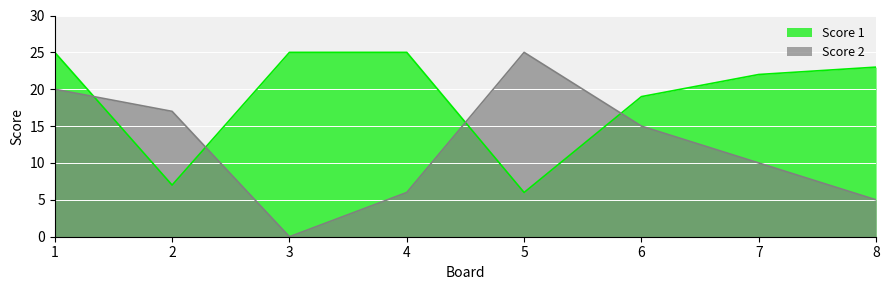

Rank the series by their maximum value, from highest to lowest.

Score 1, Score 2